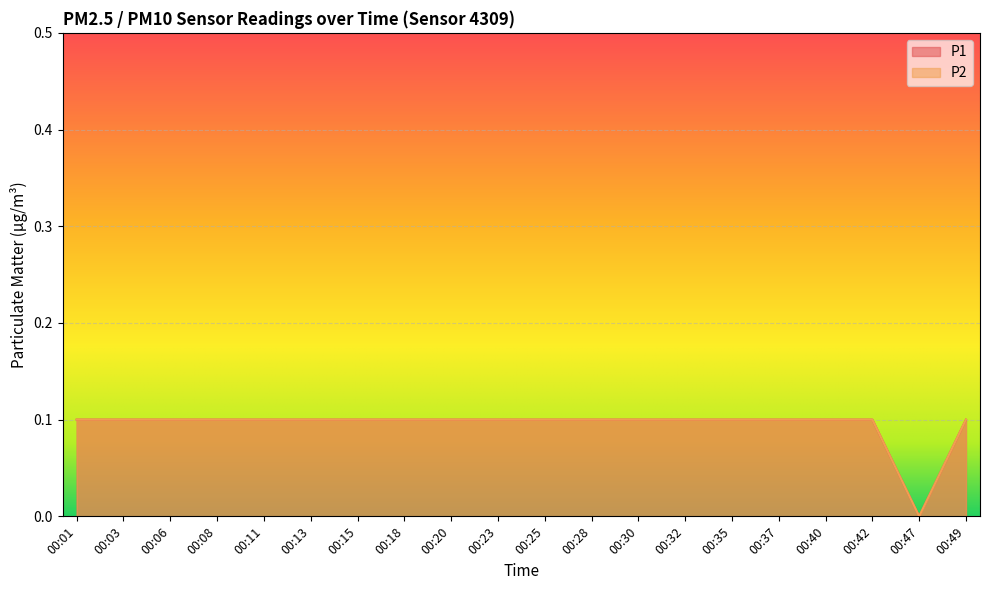

The P1 series shows 0.1 at 00:15. True or false?

True